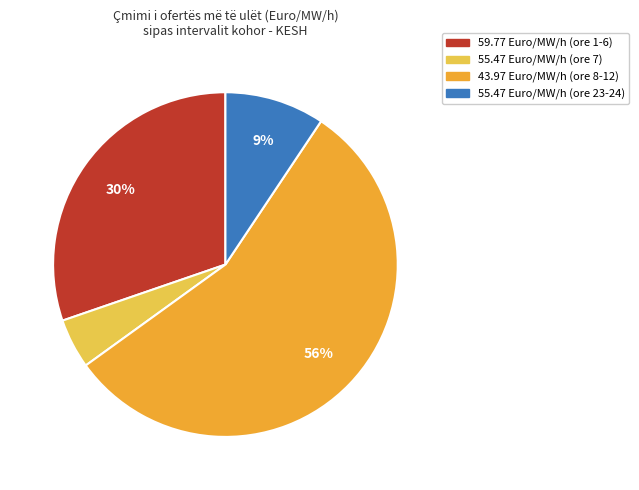

Is the sum of 55.47 Euro/MW/h (ore 23-24) and 59.77 Euro/MW/h (ore 1-6) greater than half?

No